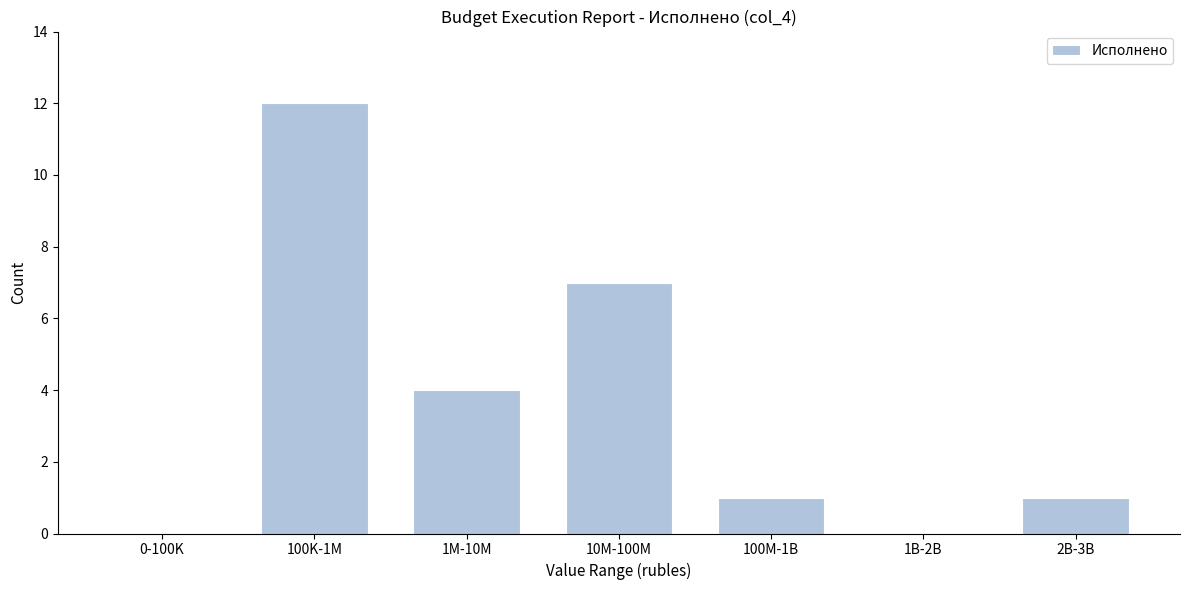

Reading left to right, what are all the values shown in this chart?

0-100K=0	100K-1M=12	1M-10M=4	10M-100M=7	100M-1B=1	1B-2B=0	2B-3B=1